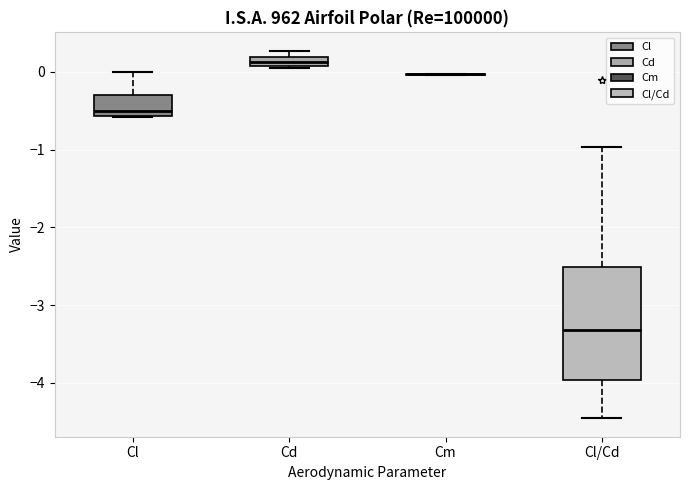

Comparing the boxes themselves (not the whiskers), which one is the tallest?

Cl/Cd